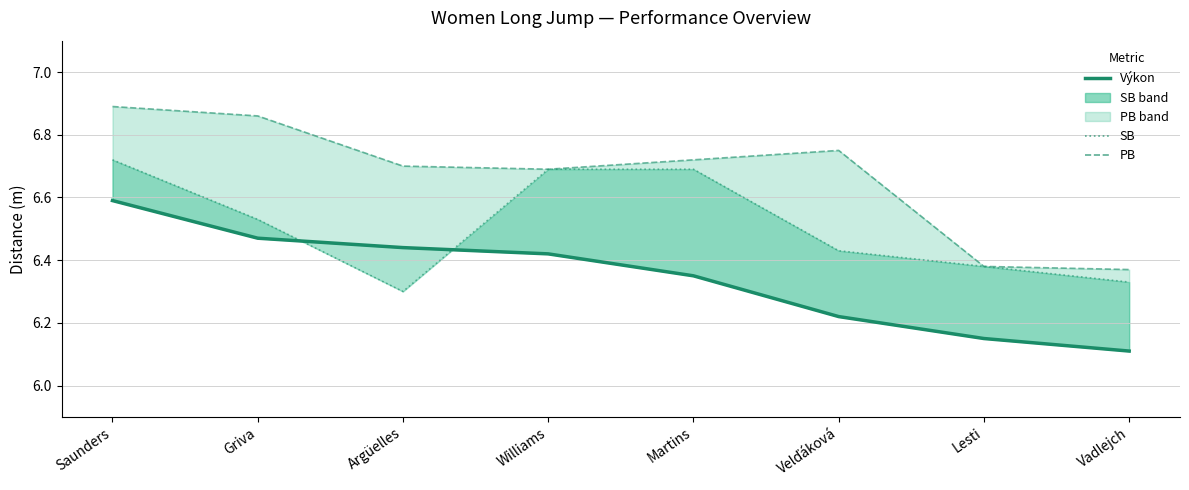

True or false: Výkon and PB intersect in this chart.

False